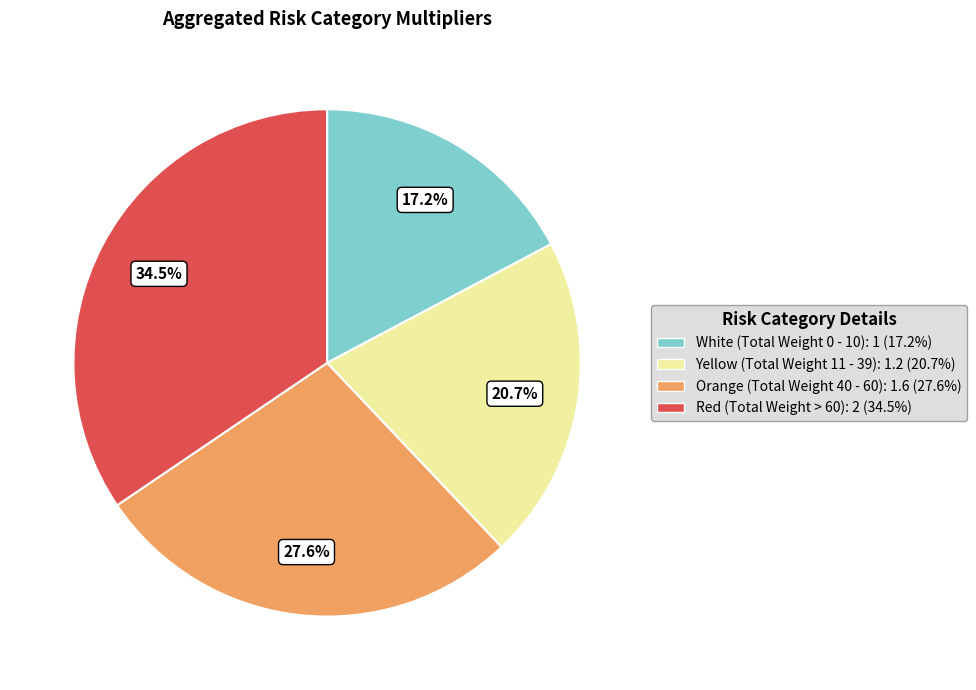

Does White (Total Weight 0 - 10) account for over 50% of the chart?

No